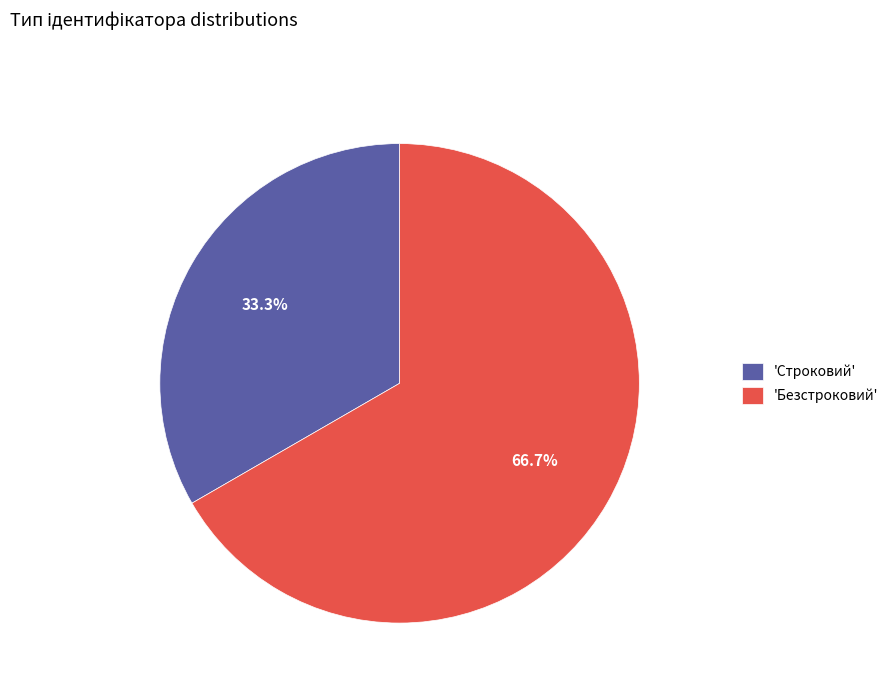

Does 'Строковий' account for over 50% of the chart?

No